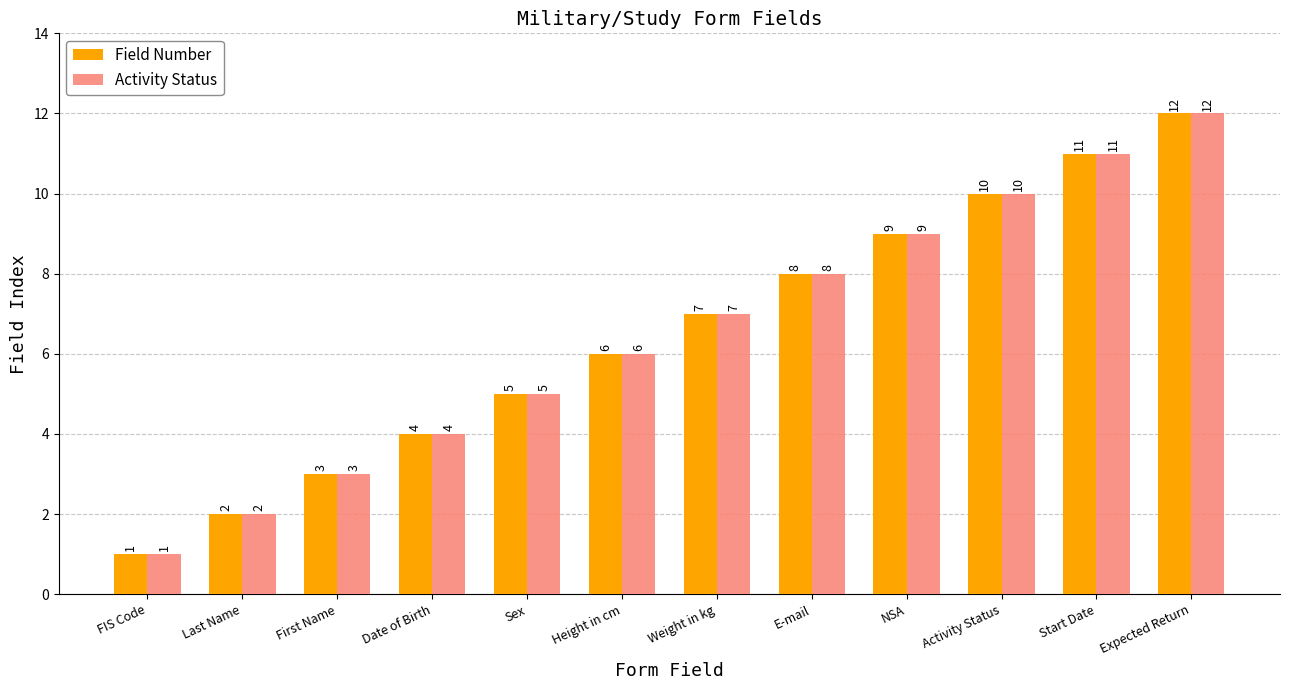

What is the label of the 12th bar from the left?

Expected Return